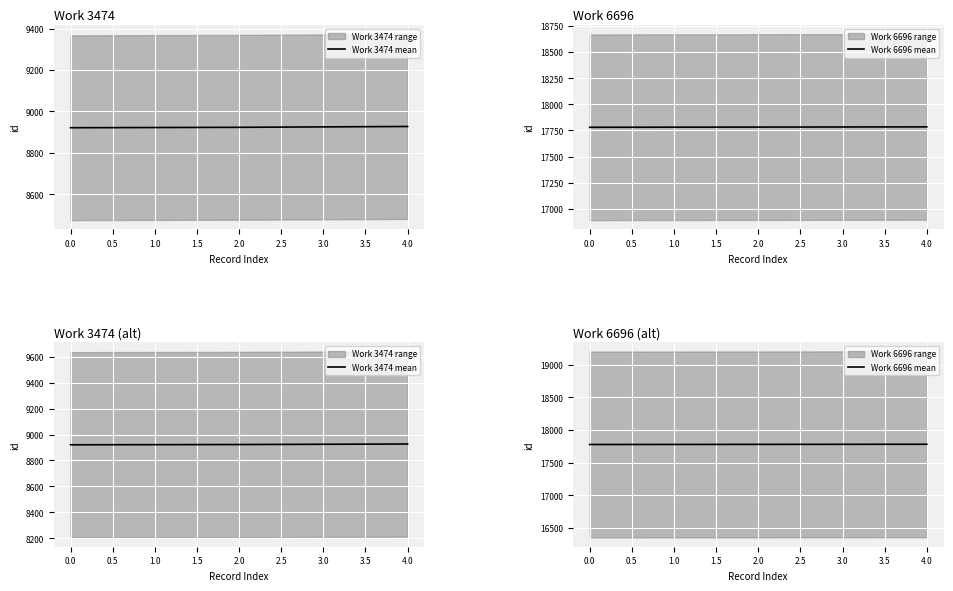

How many categories are shown in the chart?

5